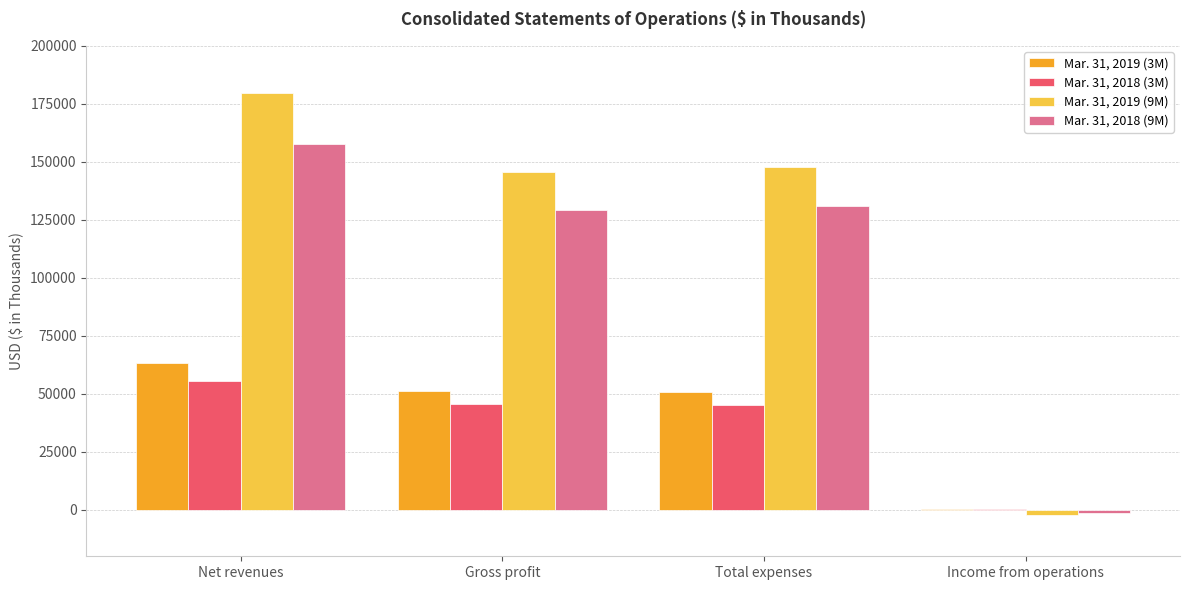

What is the maximum value shown in the chart?

179783